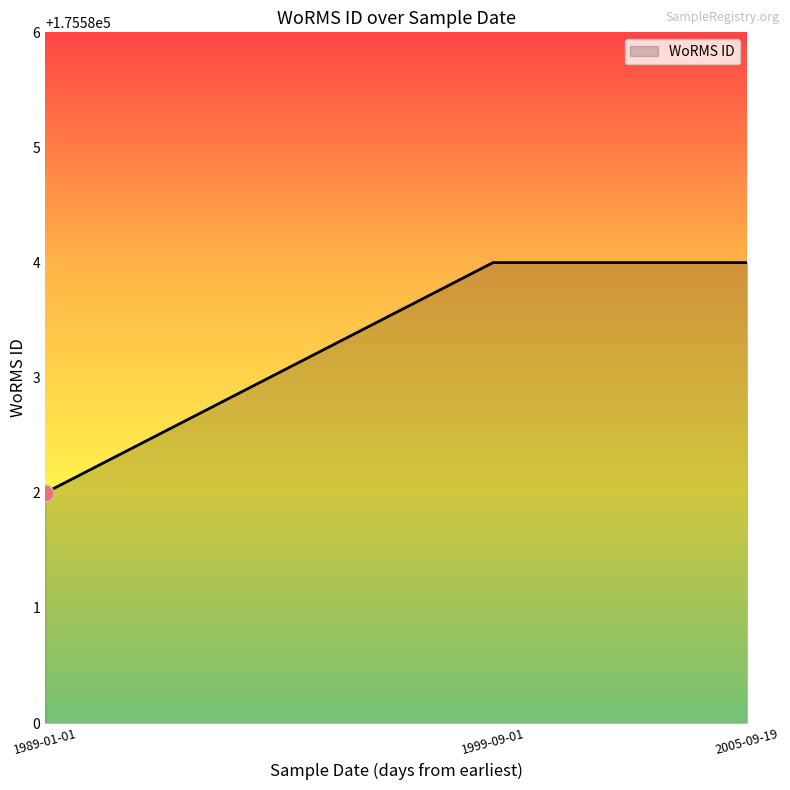

Count the number of data series in this chart.

1